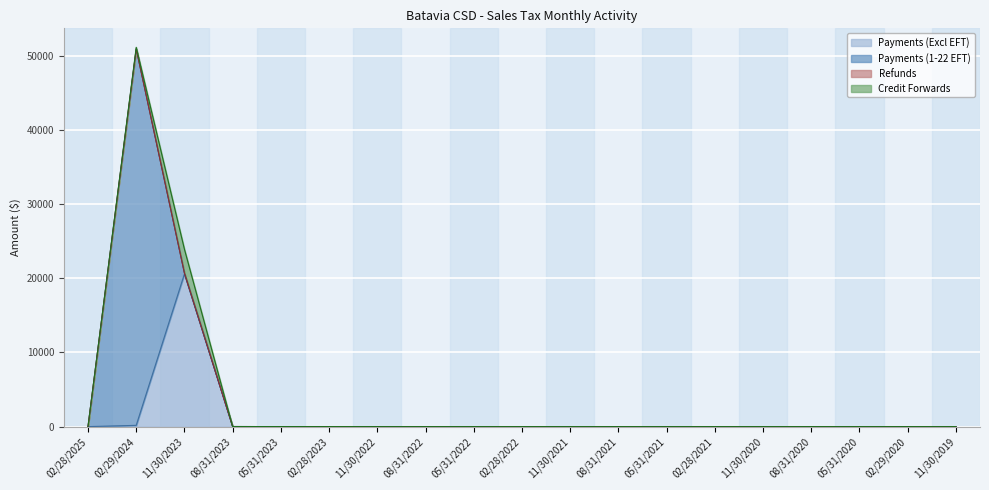

Which series has the largest range (max minus min)?

Payments (1-22 EFT)